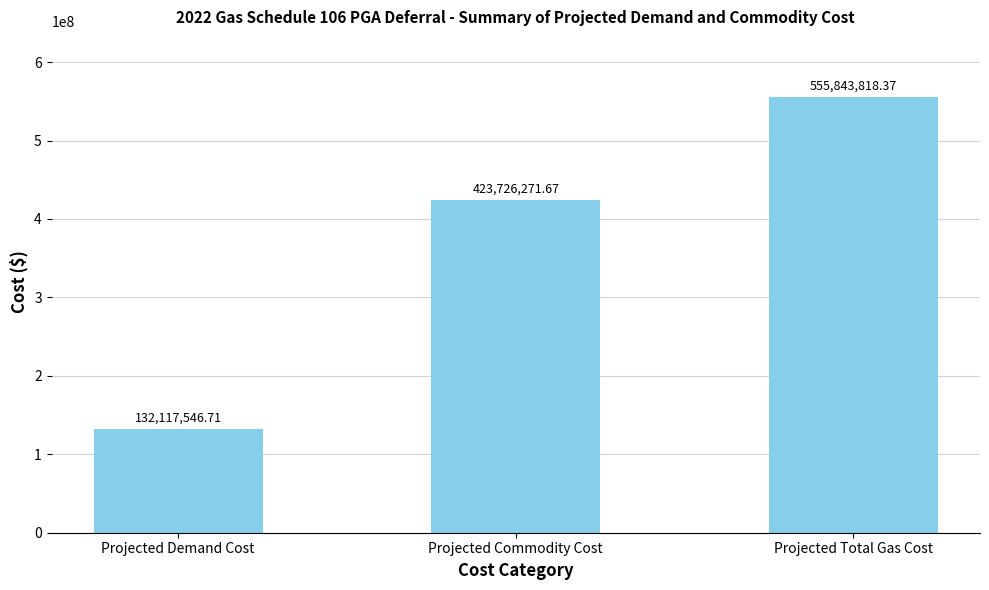

Where does the data first go above 423726271?

Projected Commodity Cost